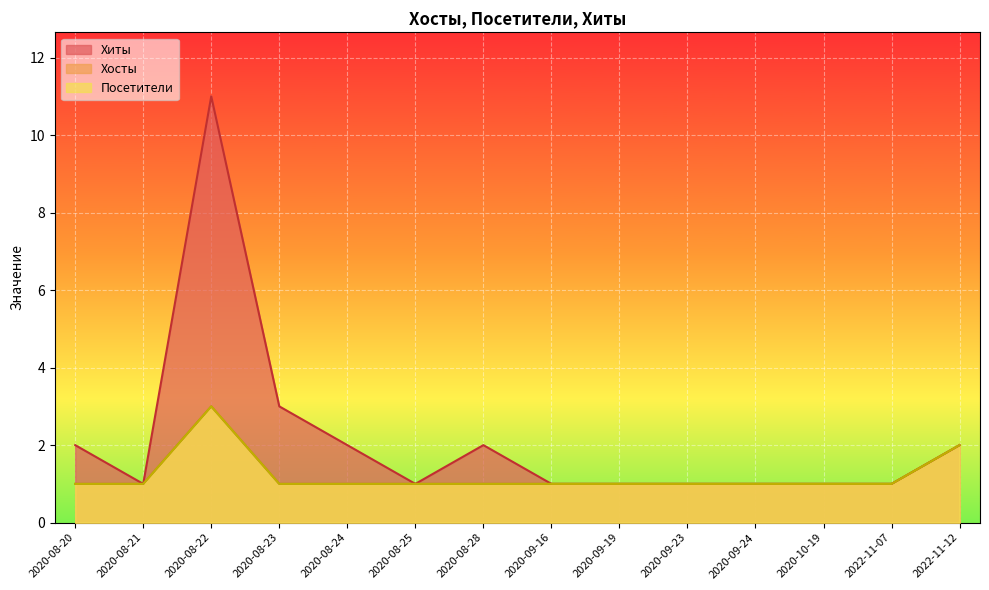

True or false: Хиты and Хосты cross at least once.

False